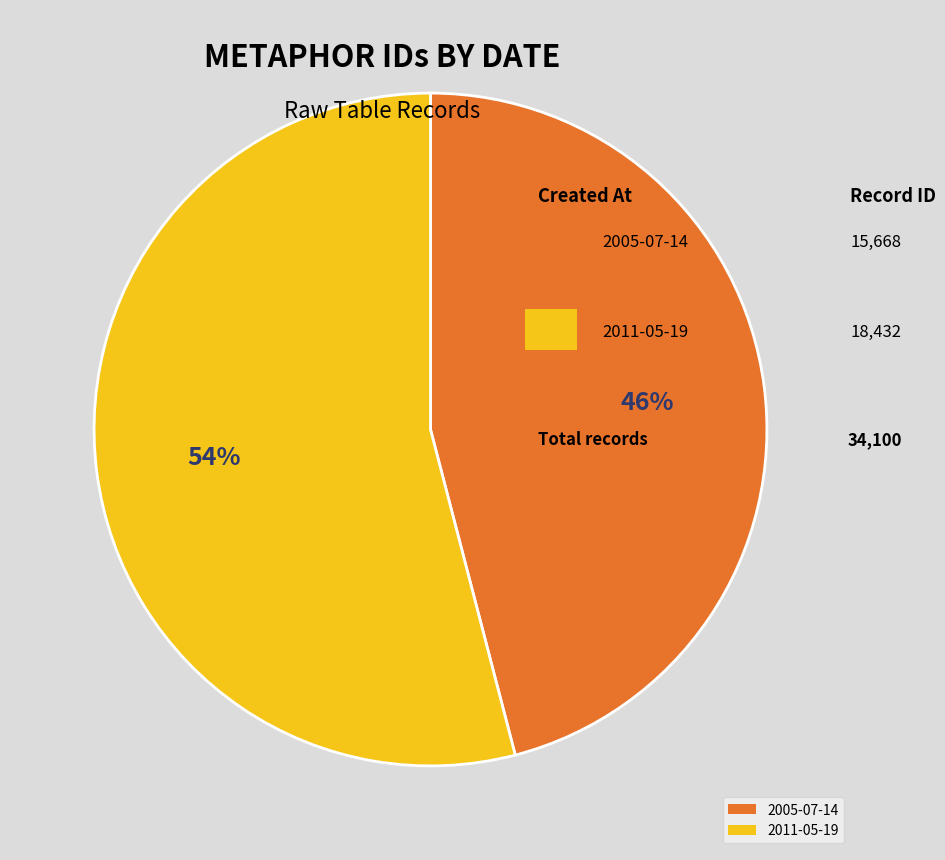

To the nearest percent, what portion does 2005-07-14 represent?

46%